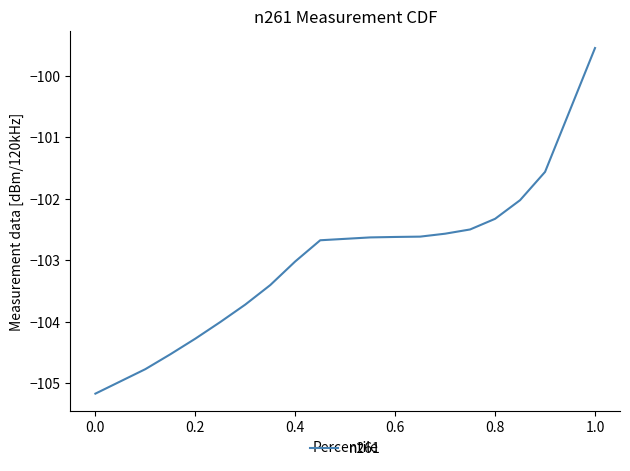

What is the smallest value displayed?

-105.2